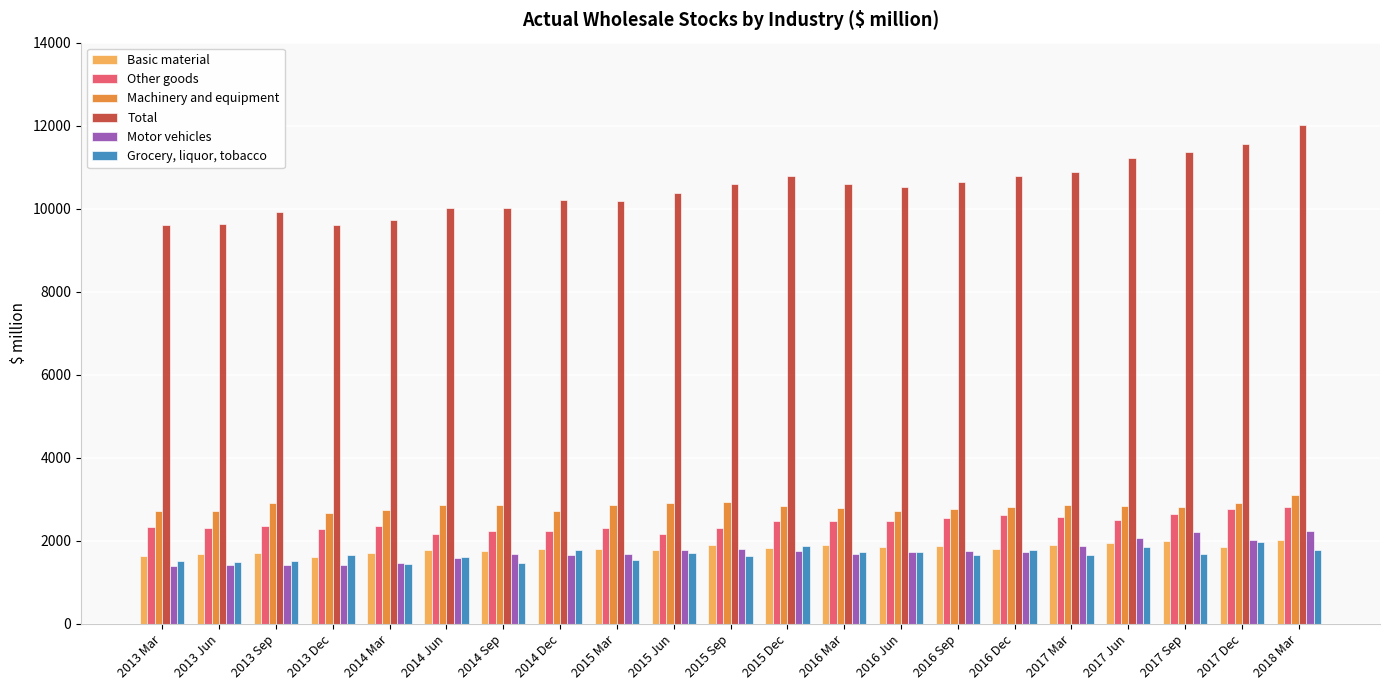

What is the label of the 5th bar from the right?

2017 Mar